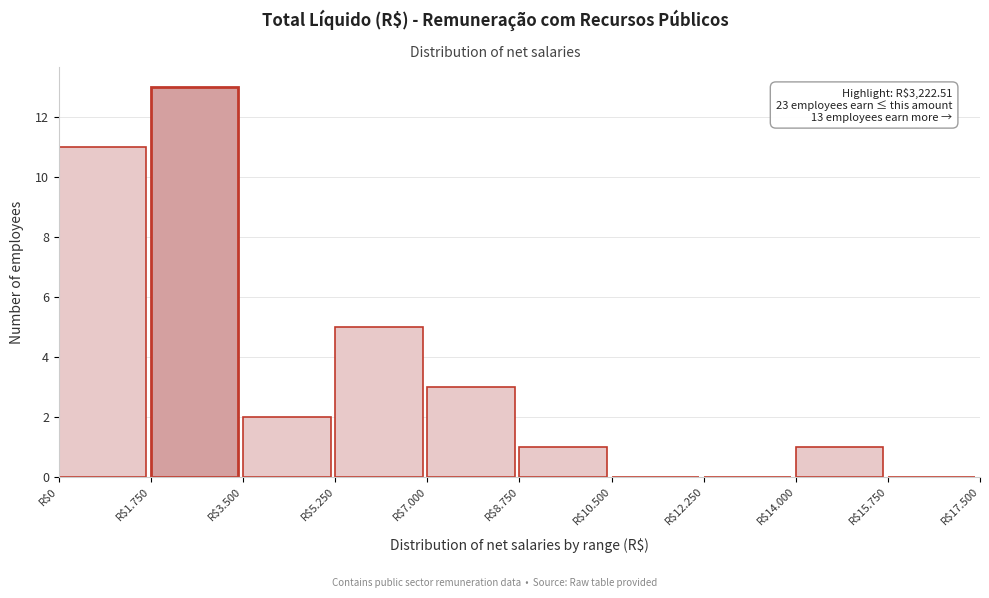

Is it true that the value at R$1.750 is 20?

False